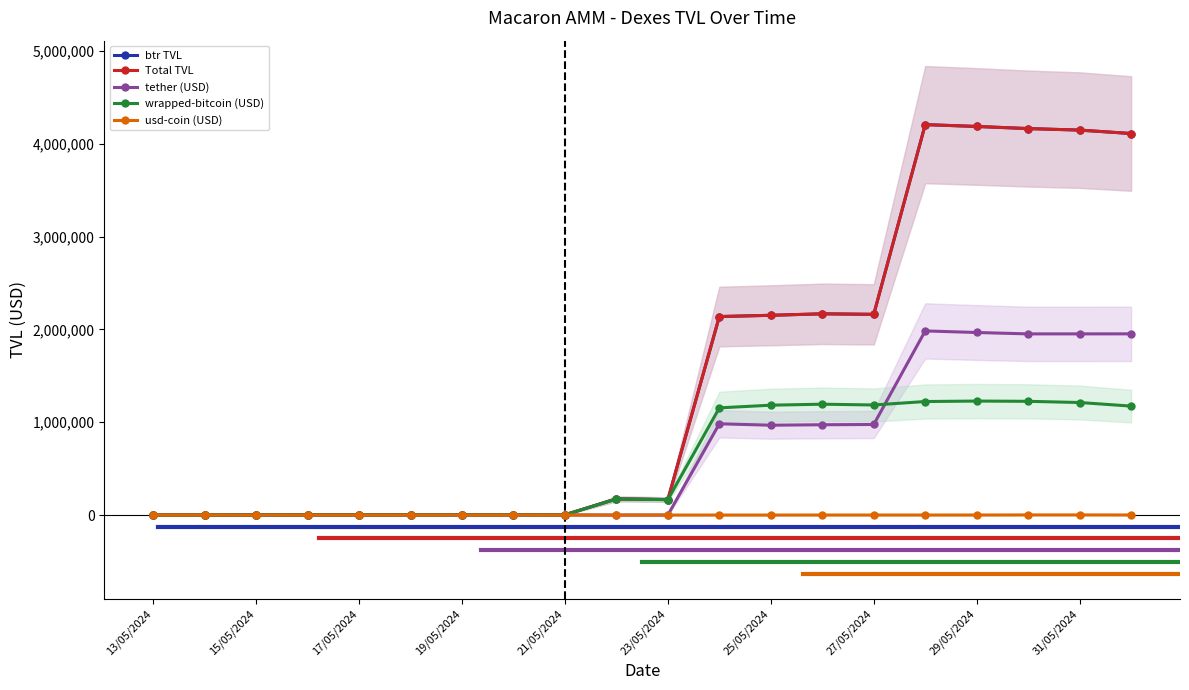

The value of usd-coin (USD) at 27/05/2024 is 0.0. True or false?

True